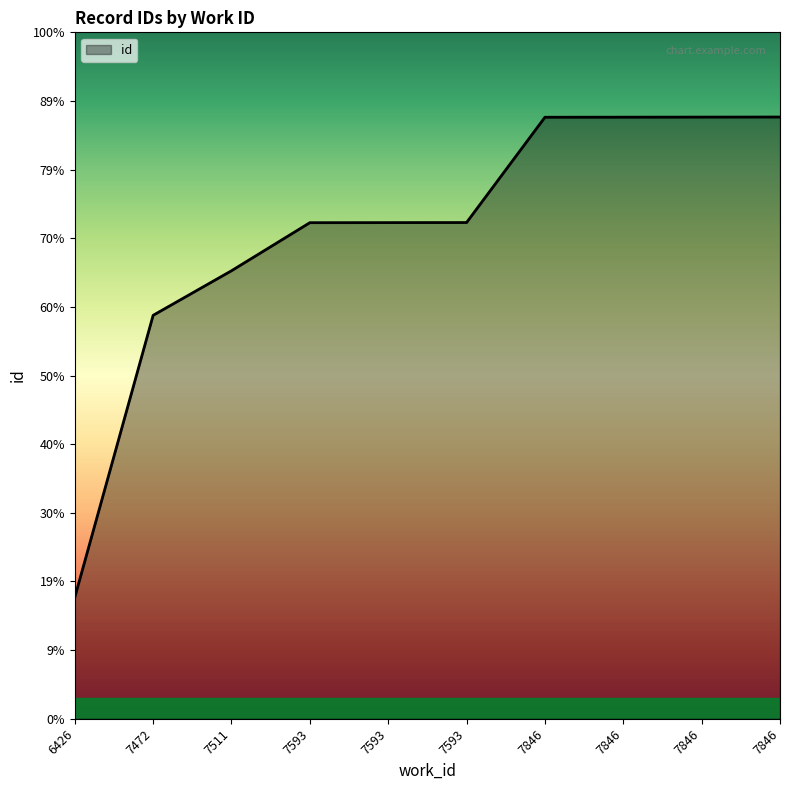

List the labels in order of value, largest first.

7846, 7846, 7846, 7846, 7593, 7593, 7593, 7511, 7472, 6426